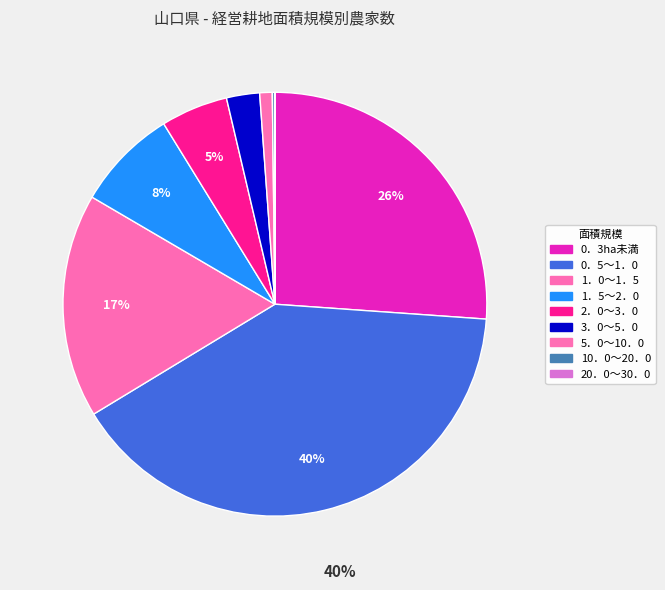

True or false: 1．0～1．5 accounts for 22% of the total.

False